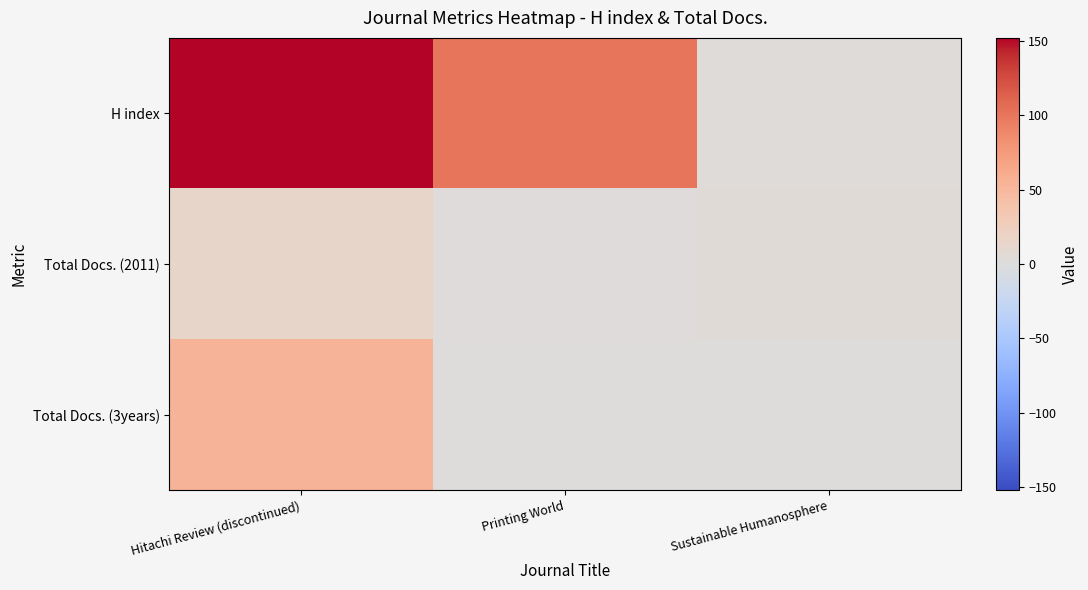

What is the total value across all series at Printing World?

102